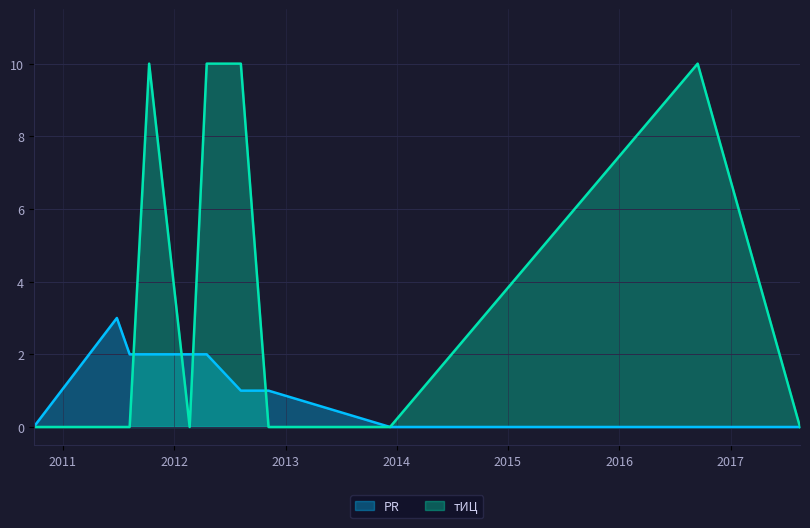

The value of тИЦ at 2010-09-27 is -6. True or false?

False